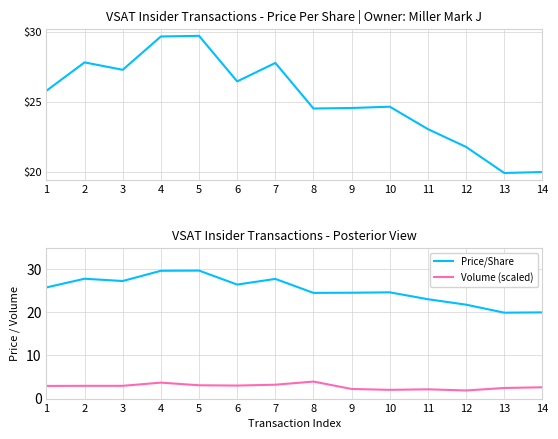

Rank the categories by Volume (scaled) value from highest to lowest.

8, 4, 7, 5, 6, 2, 3, 1, 14, 13, 9, 11, 10, 12